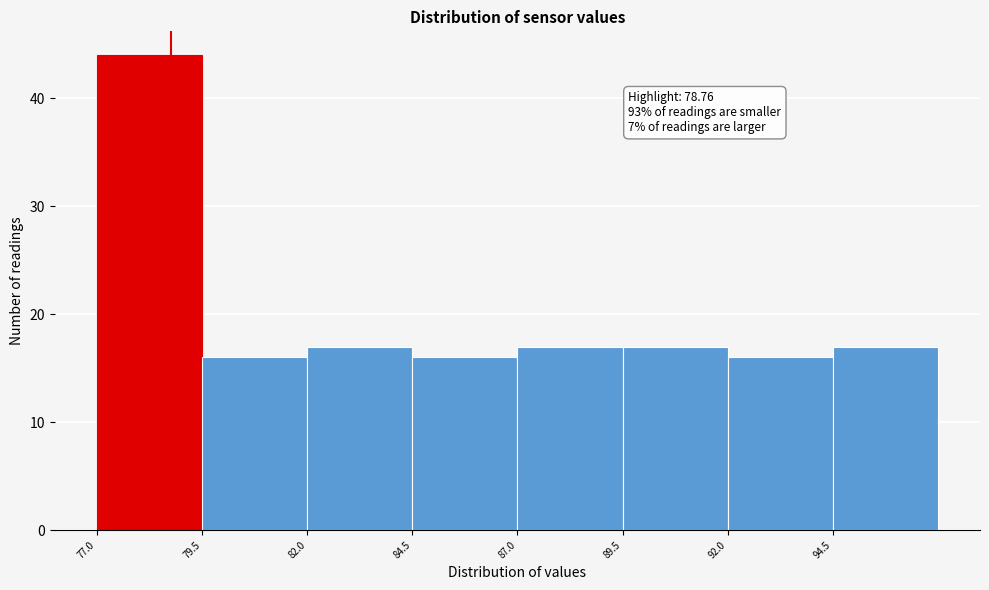

Which range on the x-axis has the tallest bar?

77.0 to 79.5